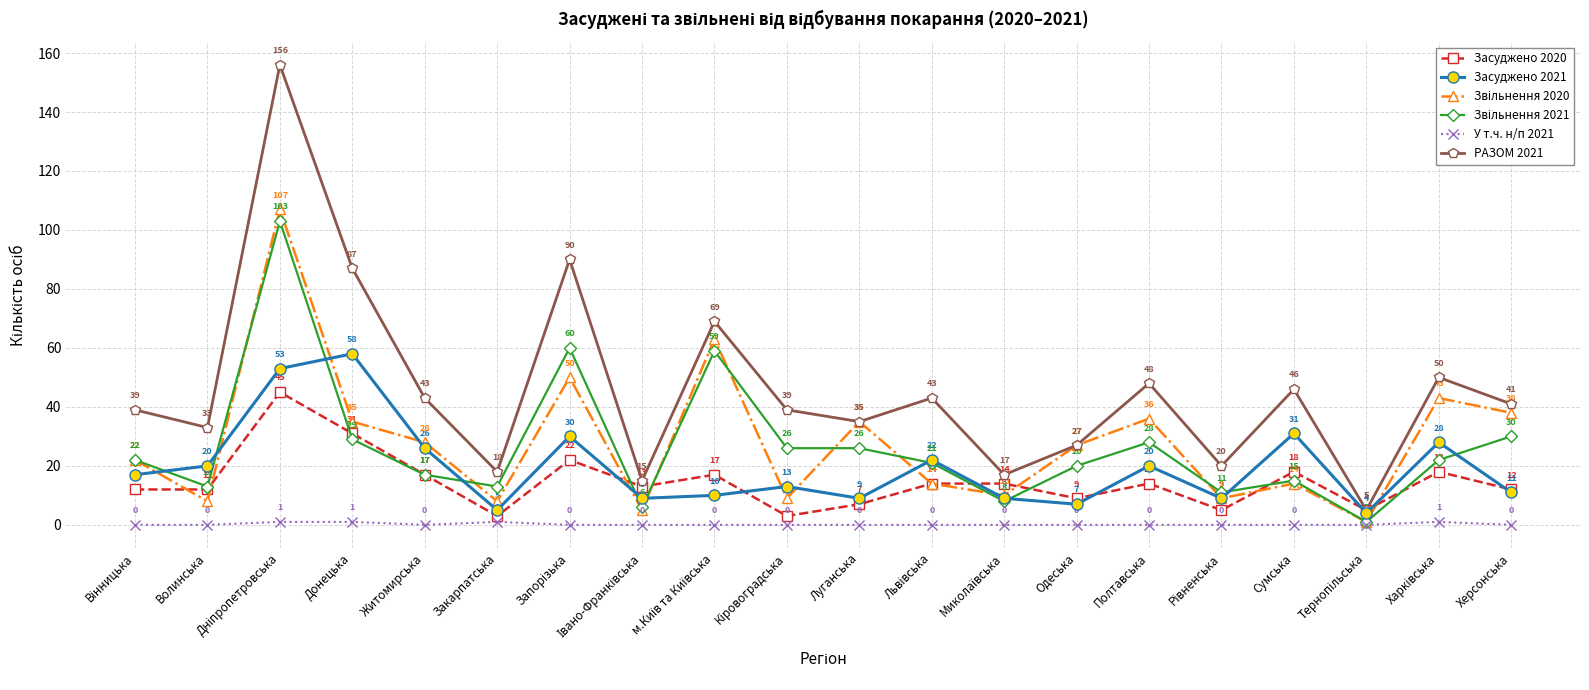

How many distinct data groups are displayed?

6